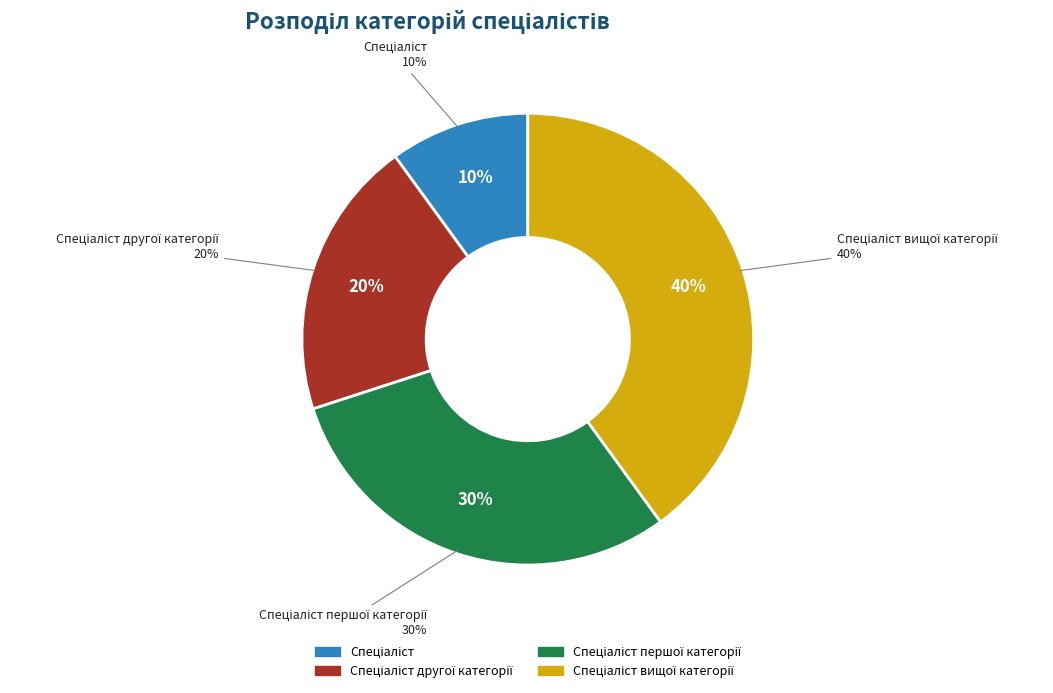

Which slice is the largest?

Спеціаліст вищої категорії